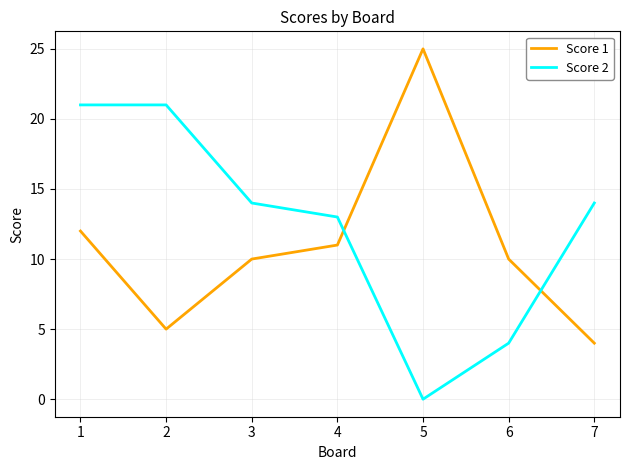

How many lines are shown in the chart?

2